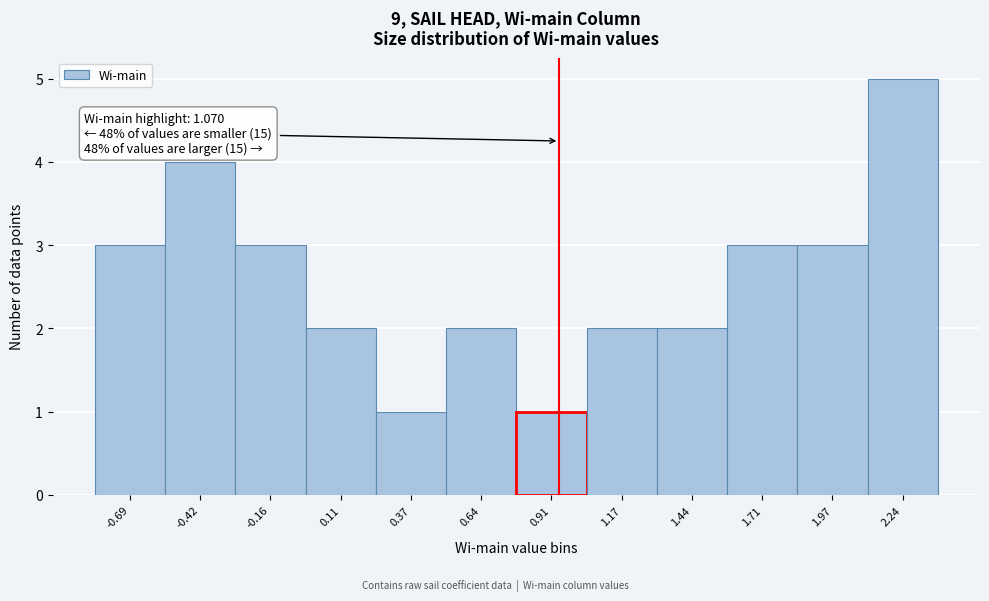

Reading left to right, what are all the values shown in this chart?

-0.69=3	-0.42=4	-0.16=3	0.11=2	0.37=1	0.64=2	0.91=1	1.17=2	1.44=2	1.71=3	1.97=3	2.24=5